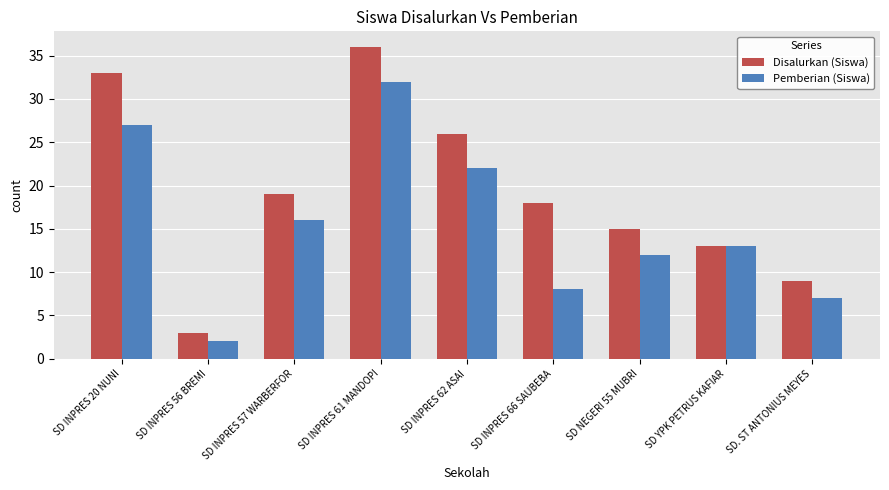

What is the difference between the maximum and minimum values in the Disalurkan (Siswa) series?

33